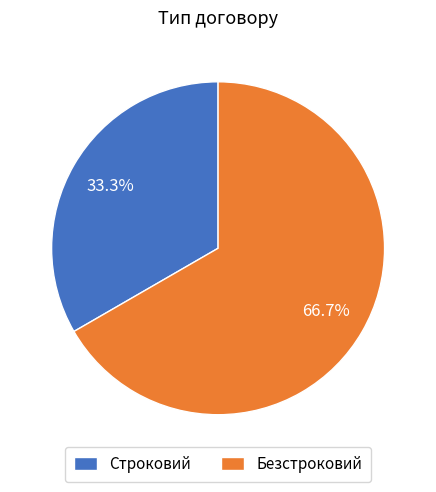

What percentage is NOT represented by Строковий?

66.7%